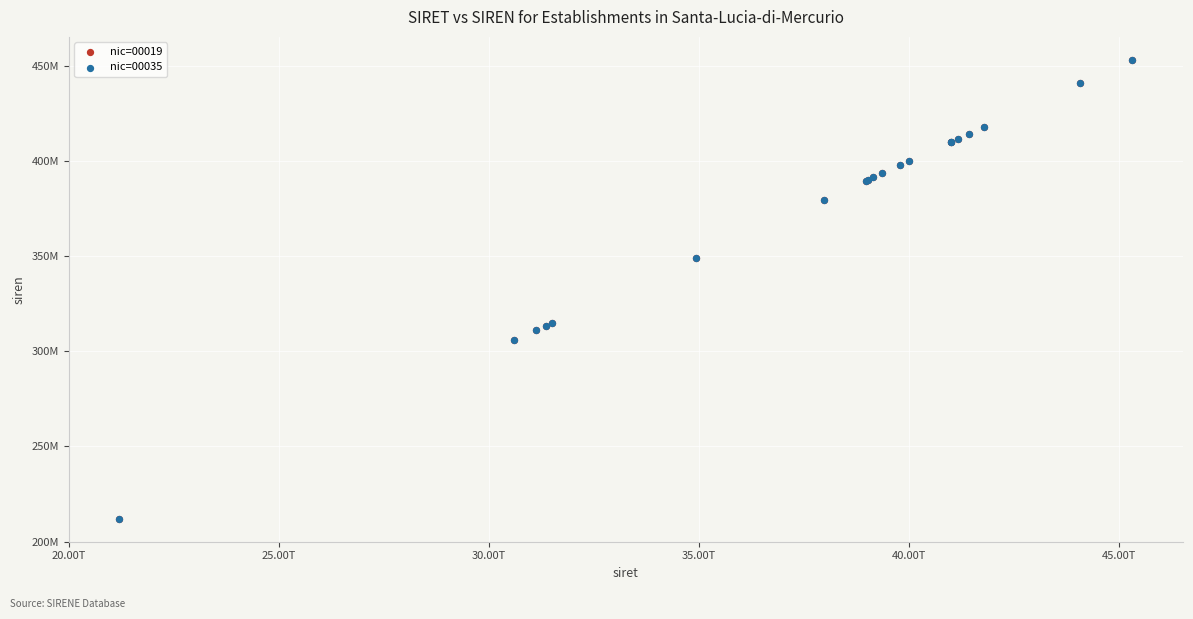

What are all the series names shown in the legend?

nic=00019, nic=00035